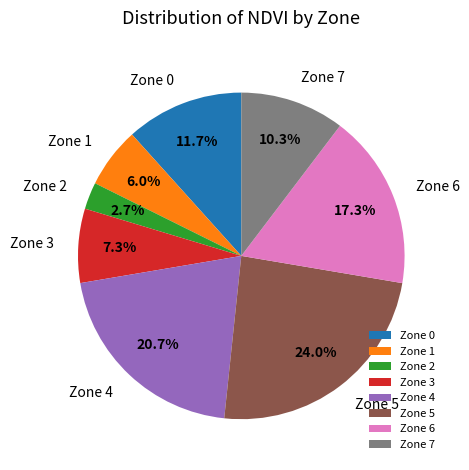

Do Zone 6 and Zone 5 together represent more than half of the pie?

No